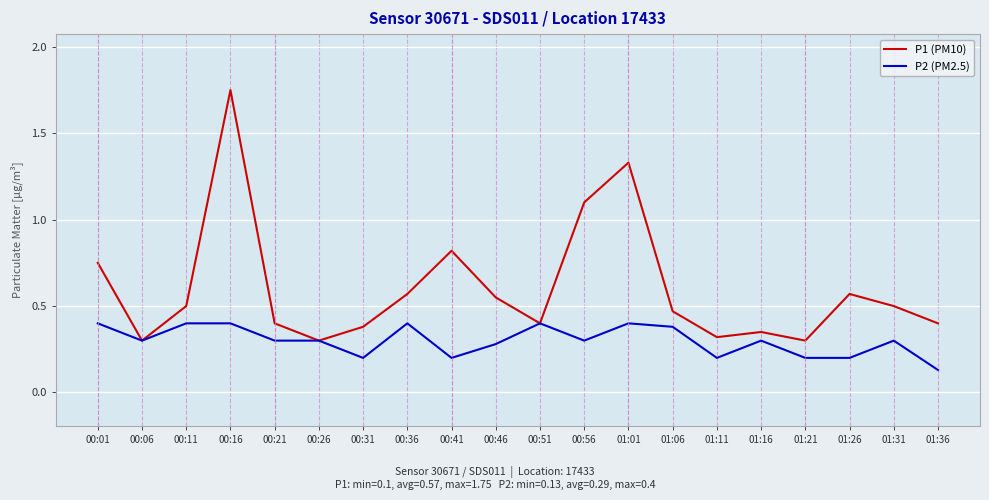

Does the chart display data point markers on the line(s)?

No